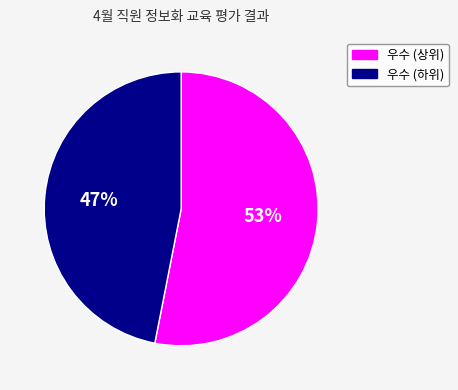

Is it true that 우수 (하위) is 39% of the pie?

False